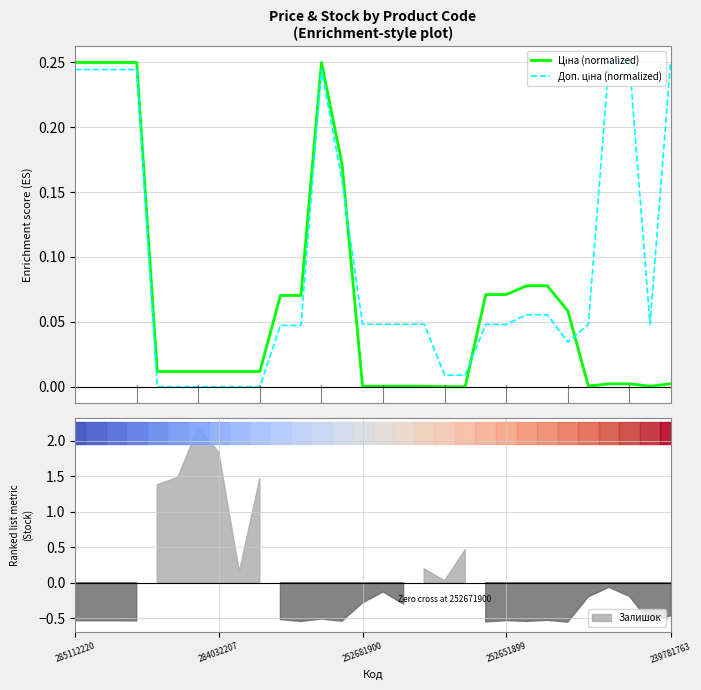

What is the difference between the second highest and minimum values in the Ціна (normalized) series?

0.2